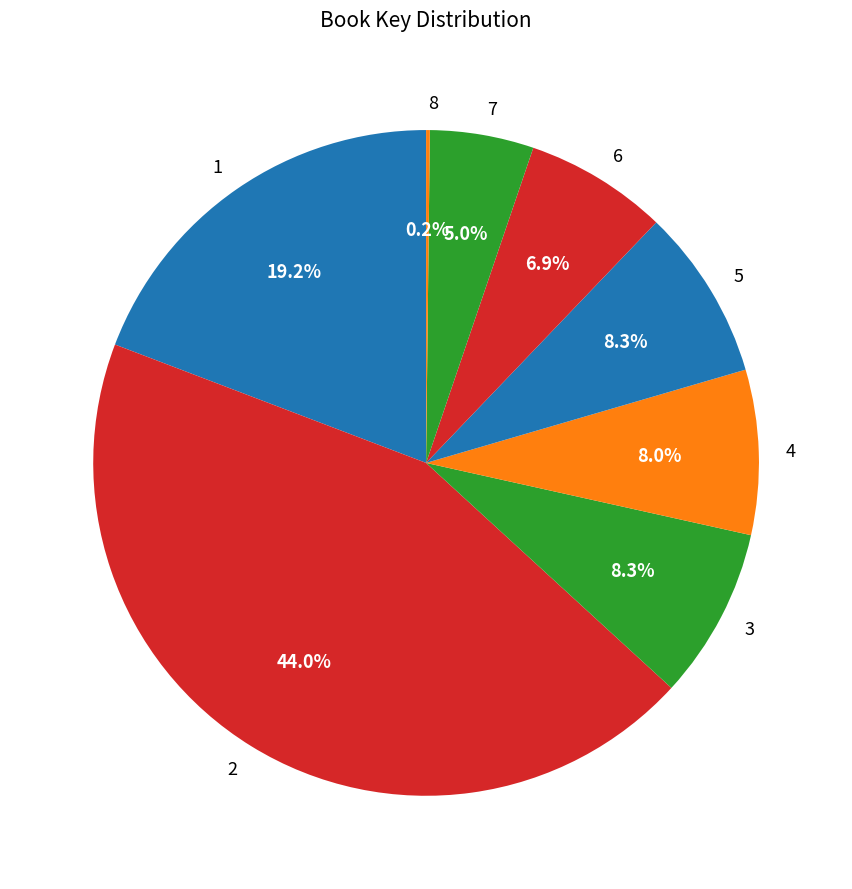

Between 6 and 5, which is larger?

5